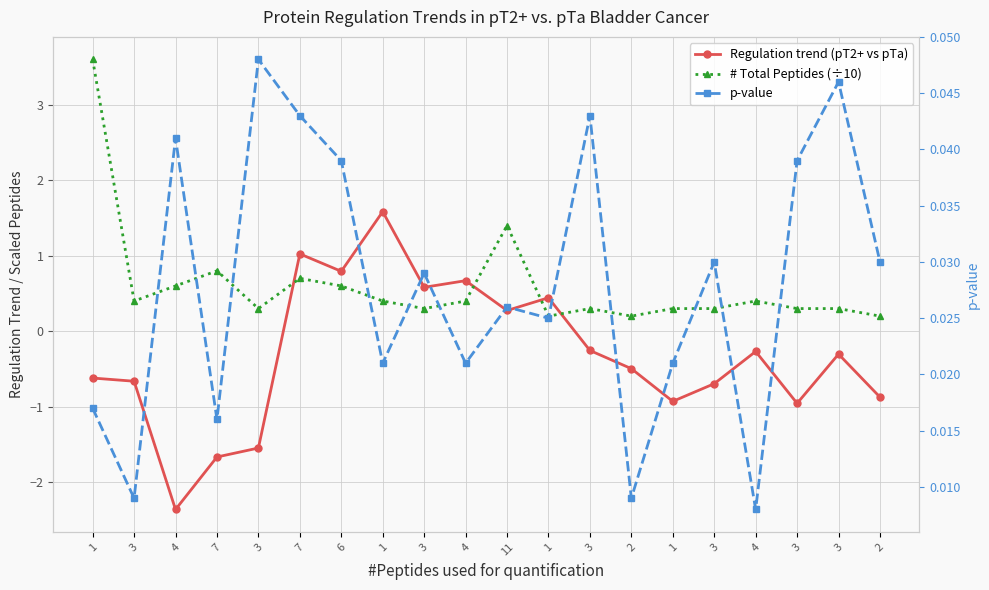

True or false: p-value has more than 2 interior local peaks.

True